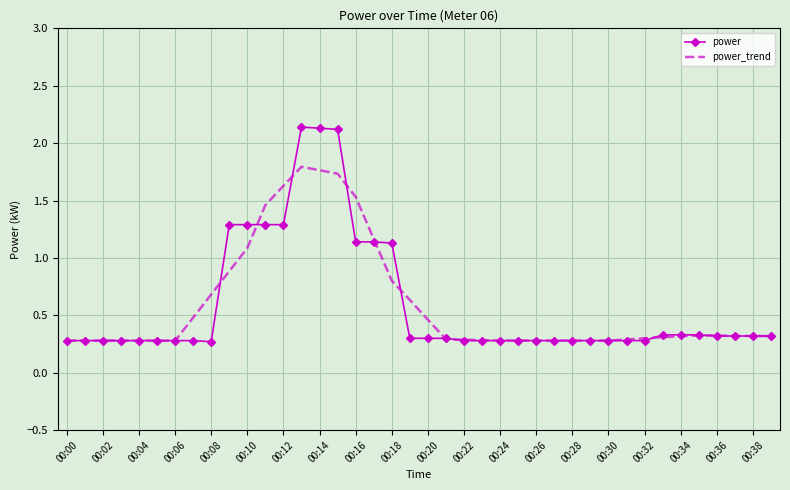

What is the minimum value shown in the chart?

0.3